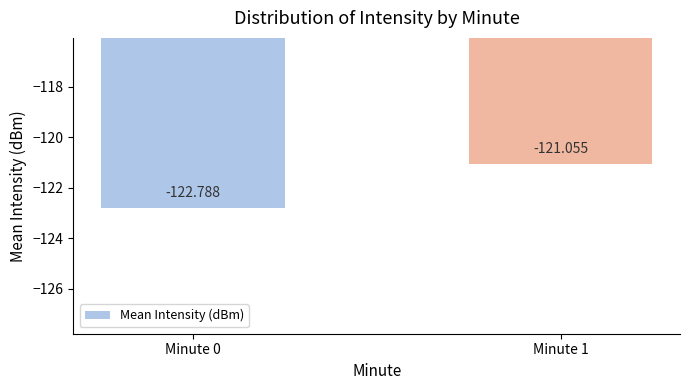

What is the sum of the values at Minute 0 and Minute 1?

-243.8